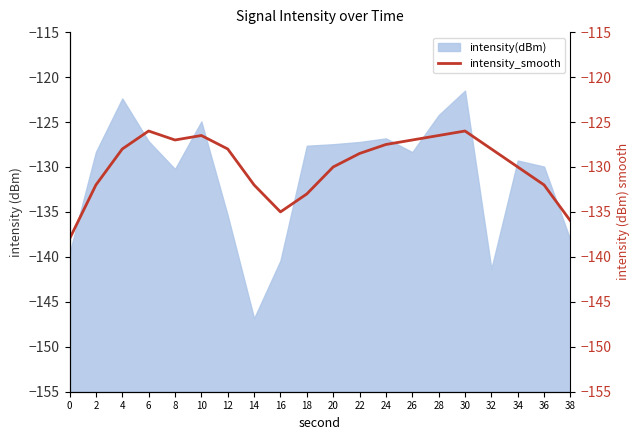

True or false: the data shows -191.1 at 38.

False